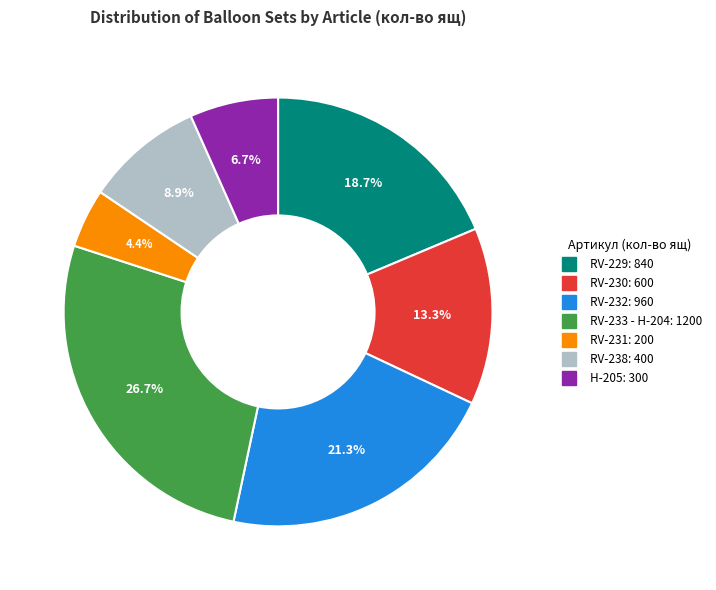

How many slices are in this pie chart?

7